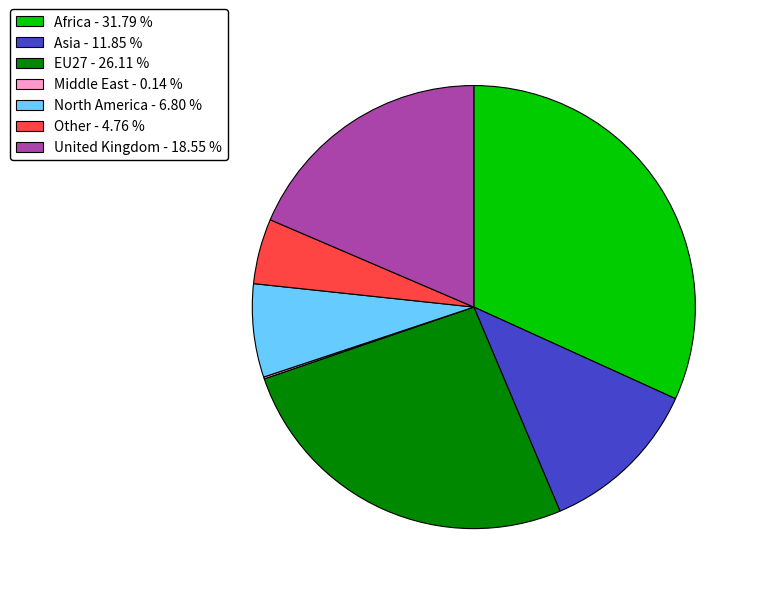

Does North America - 6.80 % represent more than half of the total?

No